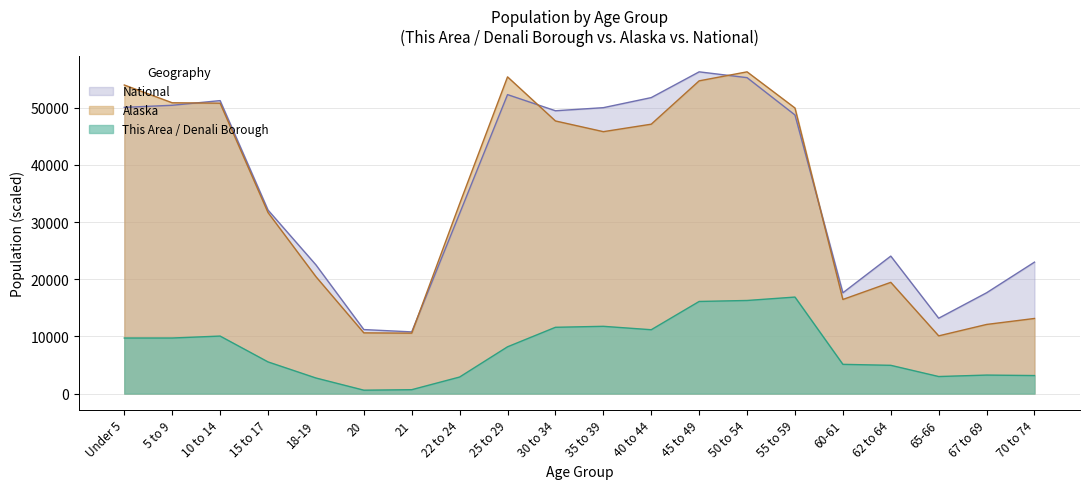

How many data points in National are less than 48753?

10